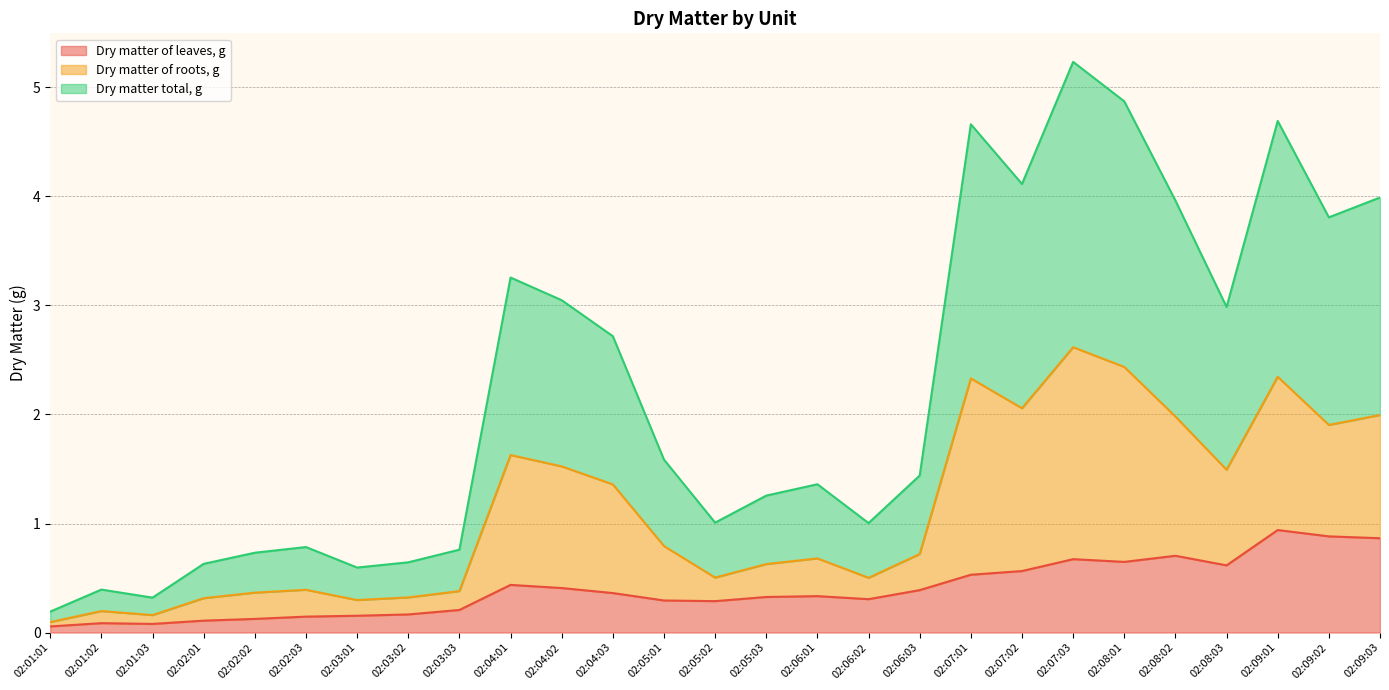

What is the label of the 27th point from the right?

02:01:01